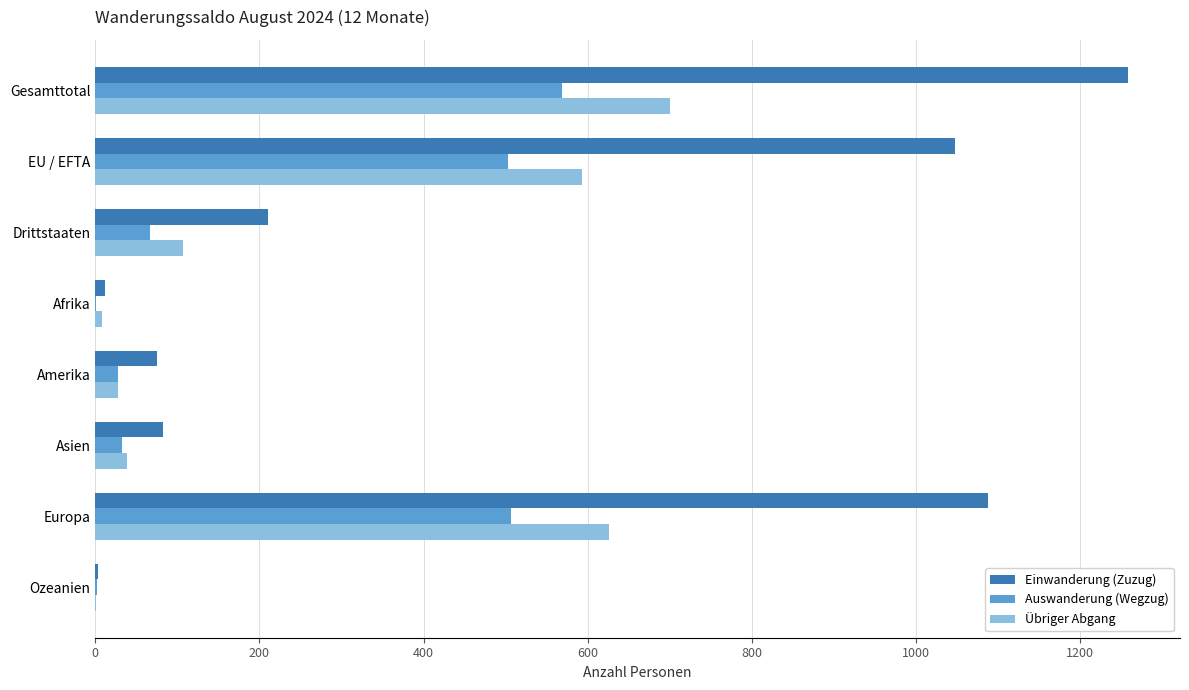

The Einwanderung (Zuzug) series shows 130 at Amerika. True or false?

False